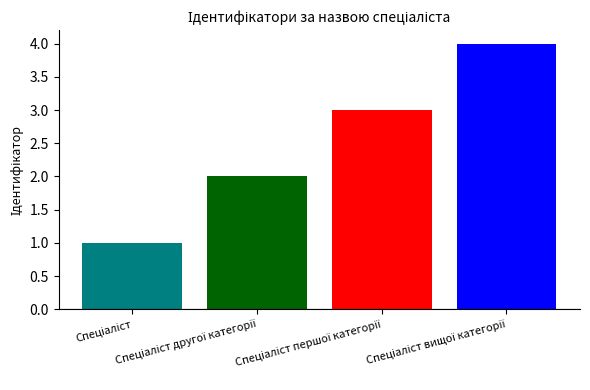

Does the chart contain any negative values?

No